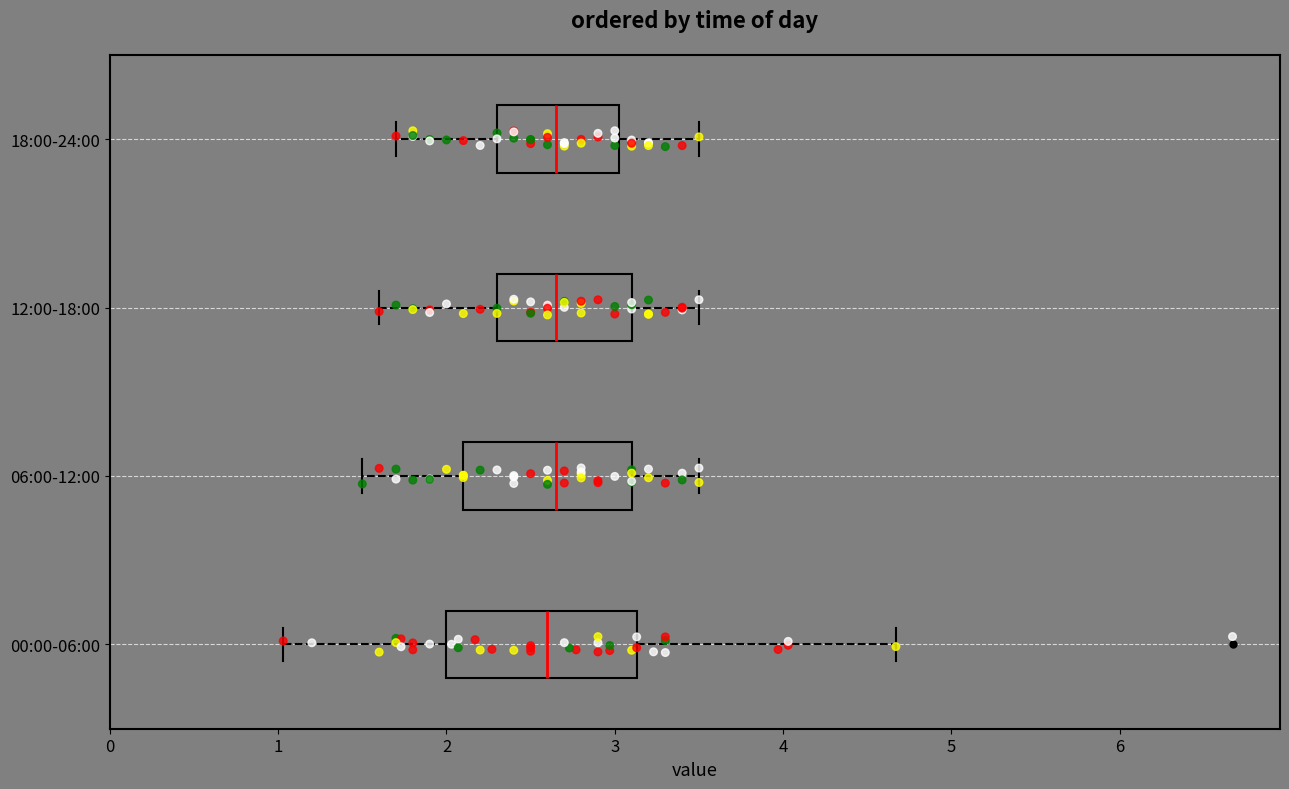

Where is the left edge of the box for 12:00-18:00 on the x-axis? The values are not printed on the chart, so give them approximately, as read against the axis.

2.3